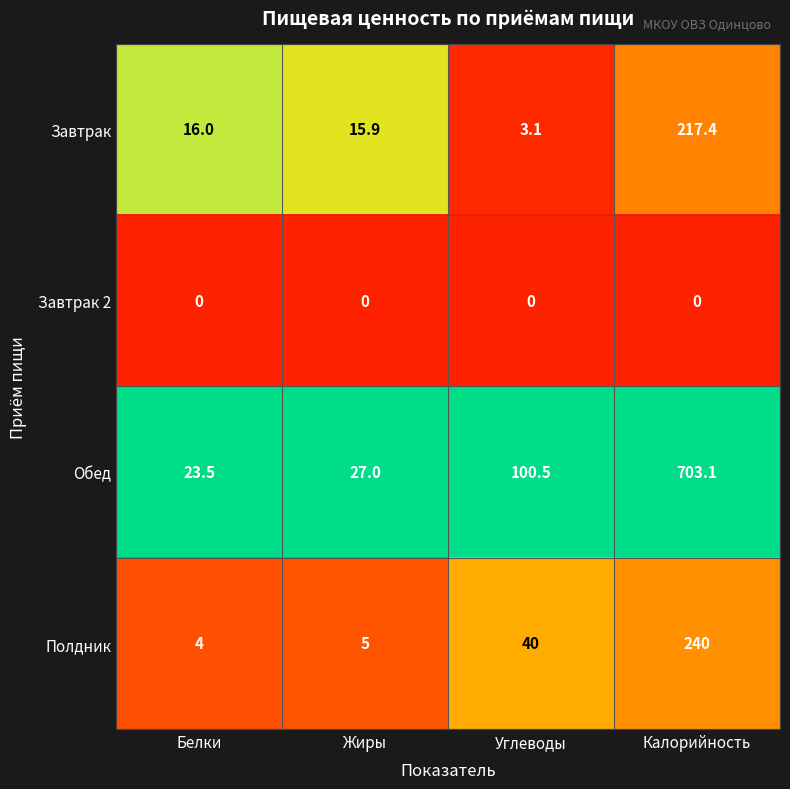

At which category is the sum across all series the highest?

Калорийность